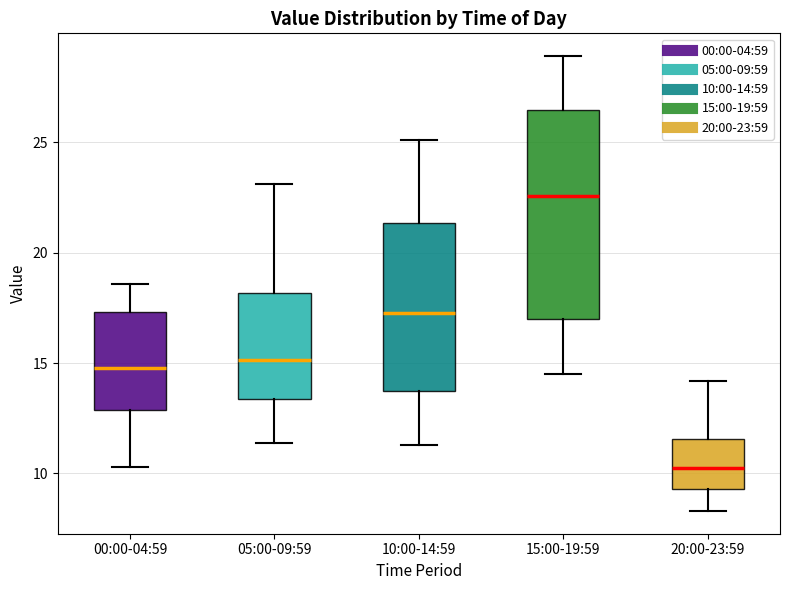

Which box is the tallest, from its lower edge to its upper edge?

15:00-19:59